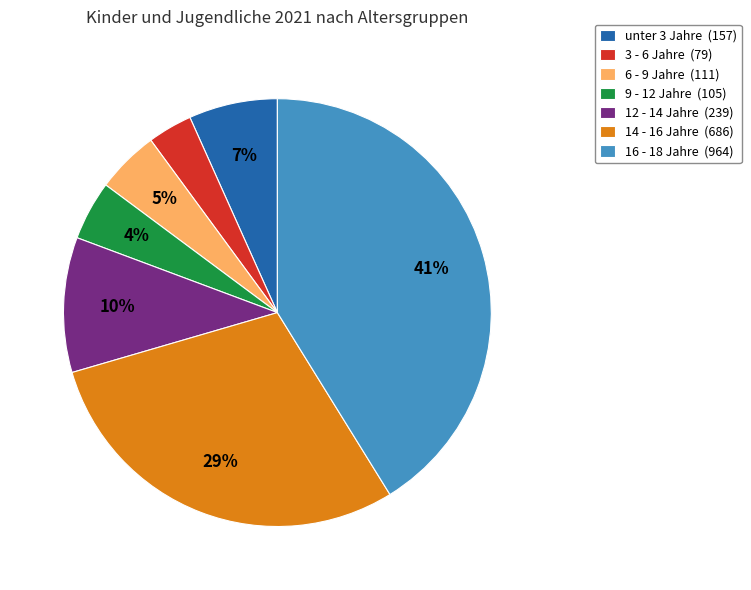

Does 6 - 9 Jahre represent more than half of the total?

No